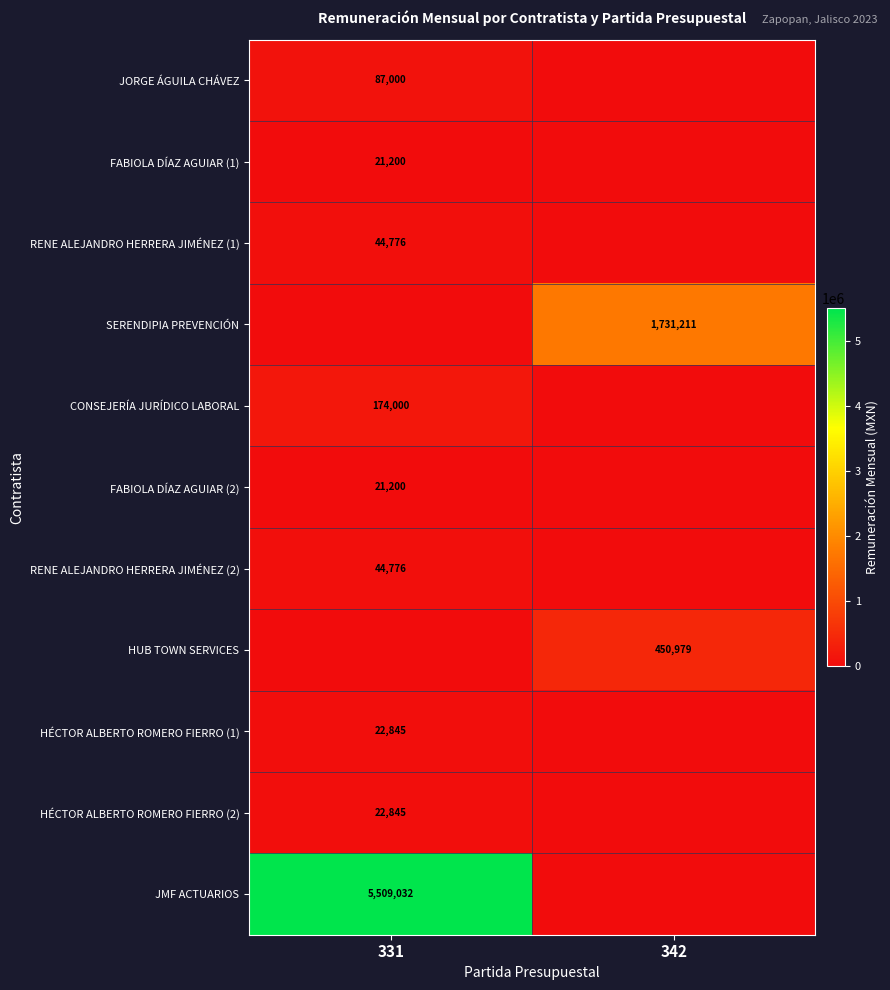

Is the value of HÉCTOR ALBERTO ROMERO FIERRO (2) at 331 greater than the value of JMF ACTUARIOS at 331?

No